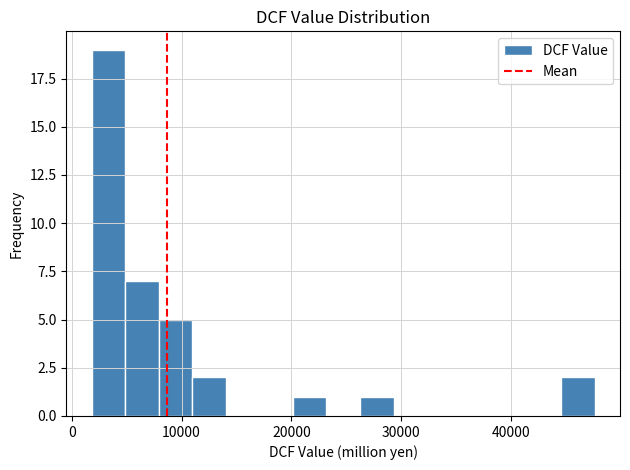

Around what value on the x-axis is the tallest bar? Give the approximate position of its centre, as read against the axis.

3000